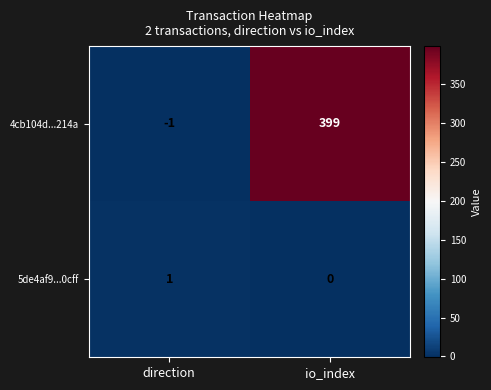

What is the sum of all 4cb104d...214a values?

398